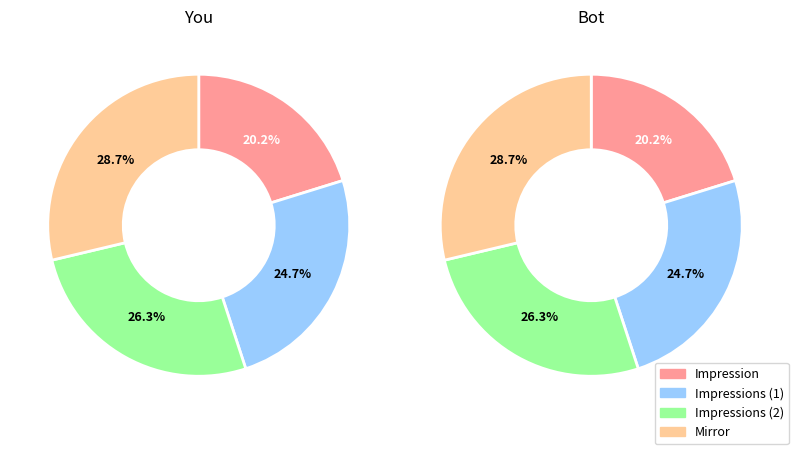

Is there any slice that represents more than half of the pie?

No